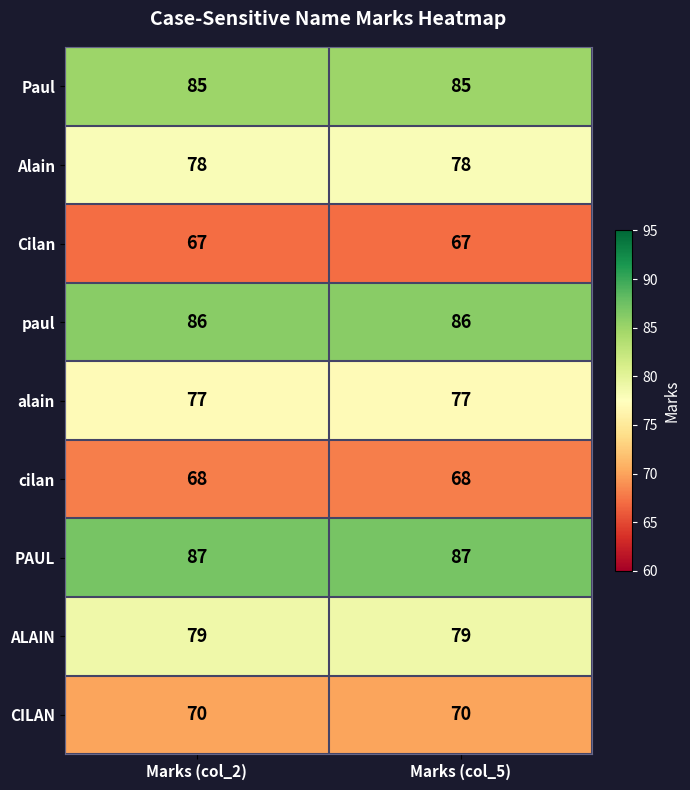

True or false: cilan has a value of 44 at Marks (col_5).

False